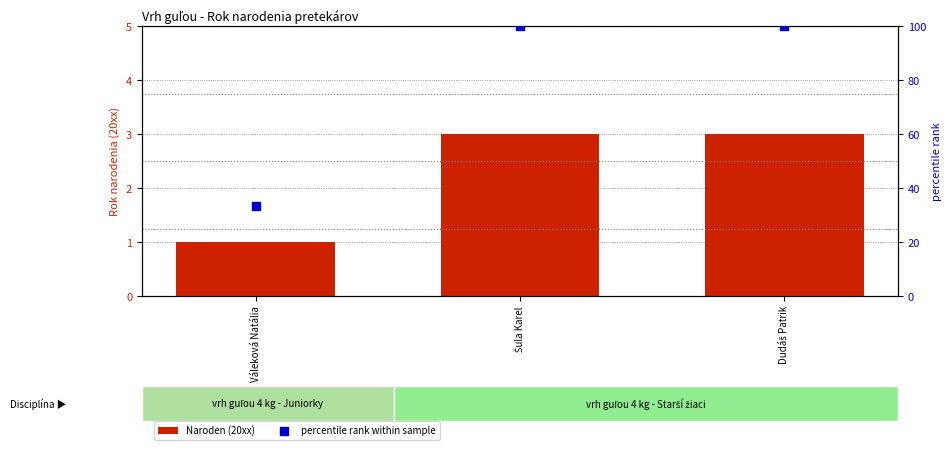

At how many categories does at least one series exceed 5?

3